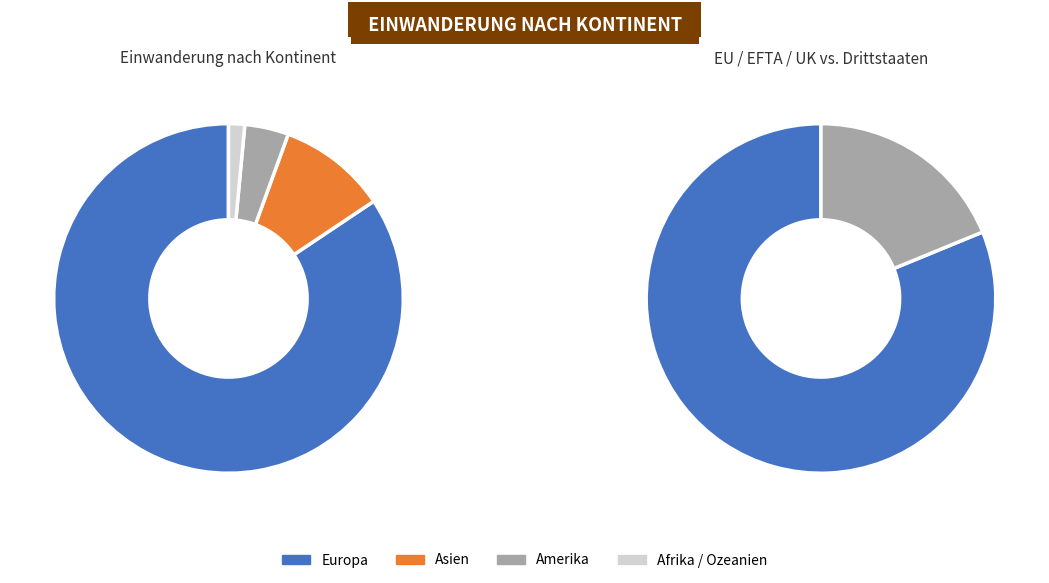

Is Europa the majority of the pie?

Yes